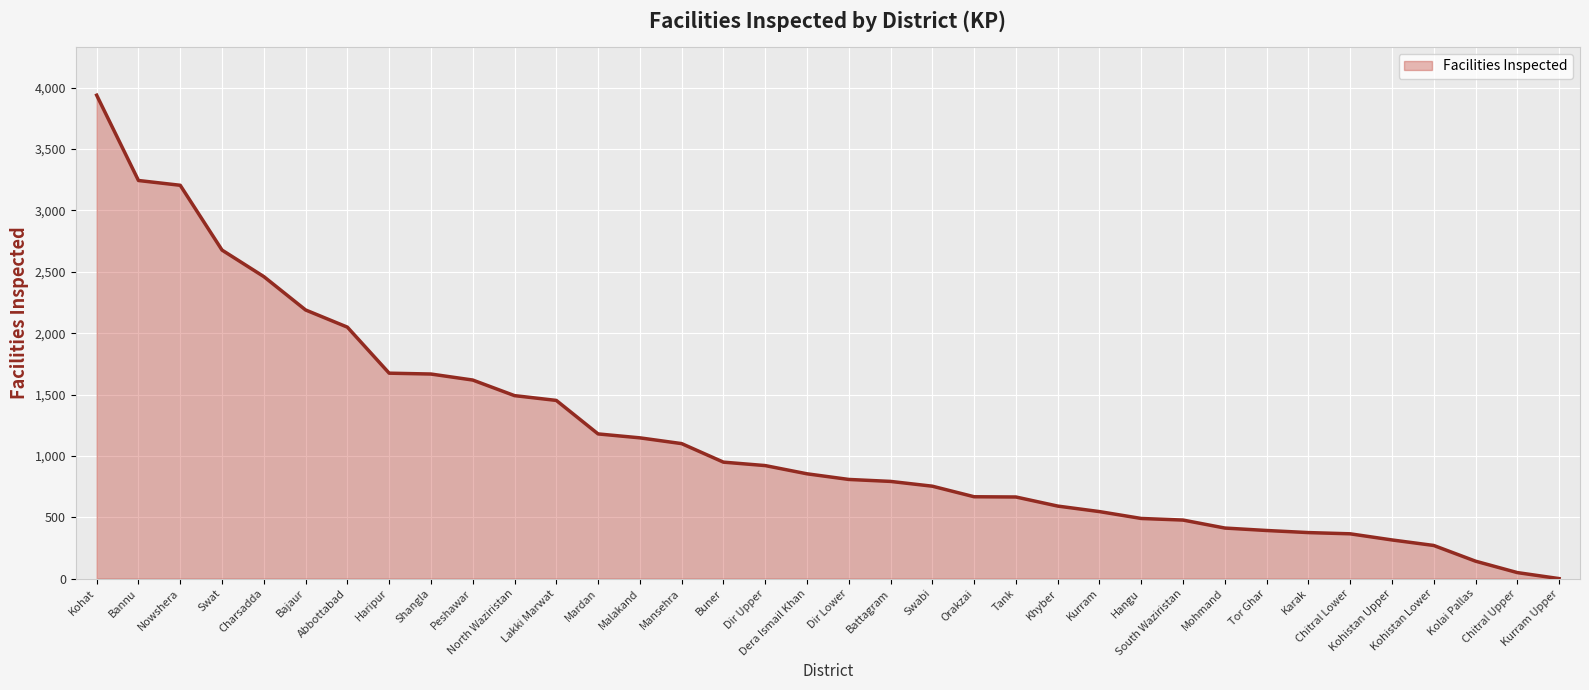

What position from the right is Khyber?

13